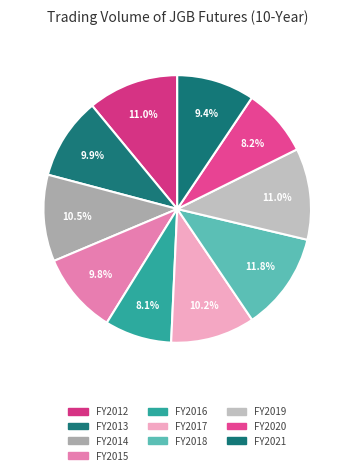

How many segments does this pie chart have?

10